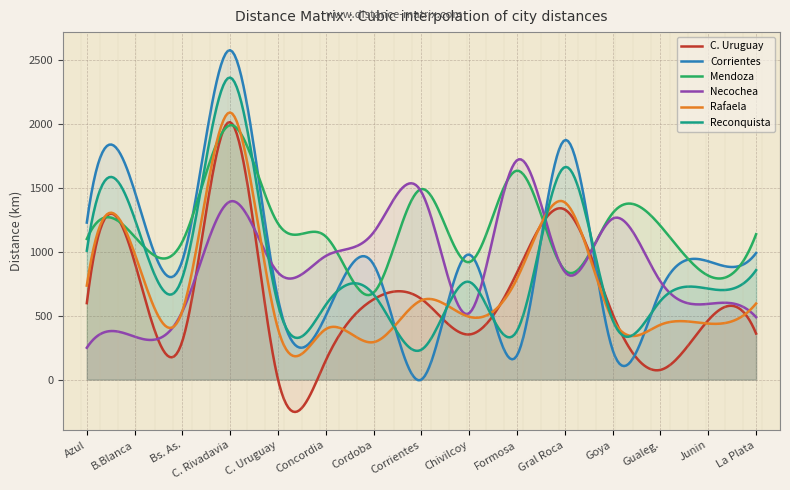

Reading left to right, list all the values displayed in this chart.

C. Uruguay: Azul=598	B.Blanca=919	Bs. As.=303	C. Rivadavia=2013	C. Uruguay=0	Concordia=151	Cordoba=628	Corrientes=630	Chivilcoy=353	Formosa=838	Gral Roca=1330	Goya=512	Gualeg.=76	Junin=465	La Plata=360
Corrientes: Azul=1228	B.Blanca=1474	Bs. As.=933	C. Rivadavia=2576	C. Uruguay=630	Concordia=501	Cordoba=900	Corrientes=0	Chivilcoy=978	Formosa=190	Gral Roca=1873	Goya=231	Gualeg.=696	Junin=925	La Plata=990
Mendoza: Azul=1100	B.Blanca=1118	Bs. As.=1080	C. Rivadavia=1990	C. Uruguay=1220	Concordia=1119	Cordoba=680	Corrientes=1490	Chivilcoy=919	Formosa=1634	Gral Roca=855	Goya=1302	Gualeg.=1202	Junin=813	La Plata=1137
Necochea: Azul=249	B.Blanca=336	Bs. As.=534	C. Rivadavia=1393	C. Uruguay=837	Concordia=967	Cordoba=1152	Corrientes=1467	Chivilcoy=520	Formosa=1716	Gral Roca=842	Goya=1259	Gualeg.=767	Junin=592	La Plata=488
Rafaela: Azul=735	B.Blanca=987	Bs. As.=538	C. Rivadavia=2089	C. Uruguay=396	Concordia=395	Cordoba=293	Corrientes=620	Chivilcoy=491	Formosa=791	Gral Roca=1386	Goya=470	Gualeg.=429	Junin=438	La Plata=595
Reconquista: Azul=1008	B.Blanca=1260	Bs. As.=799	C. Rivadavia=2362	C. Uruguay=586	Concordia=585	Cordoba=666	Corrientes=234	Chivilcoy=764	Formosa=382	Gral Roca=1662	Goya=465	Gualeg.=616	Junin=711	La Plata=856